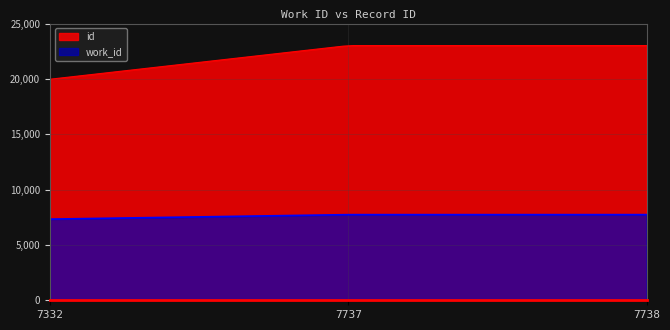

At which label is id closest to 21491?

7737